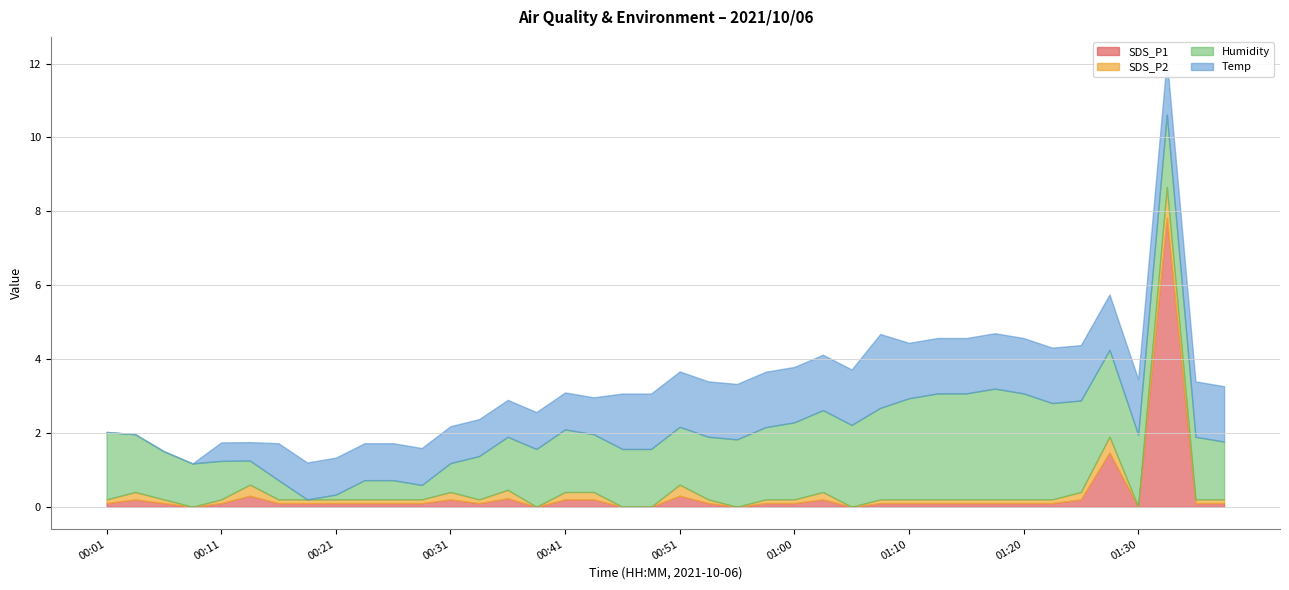

How many series are shown in this chart?

4